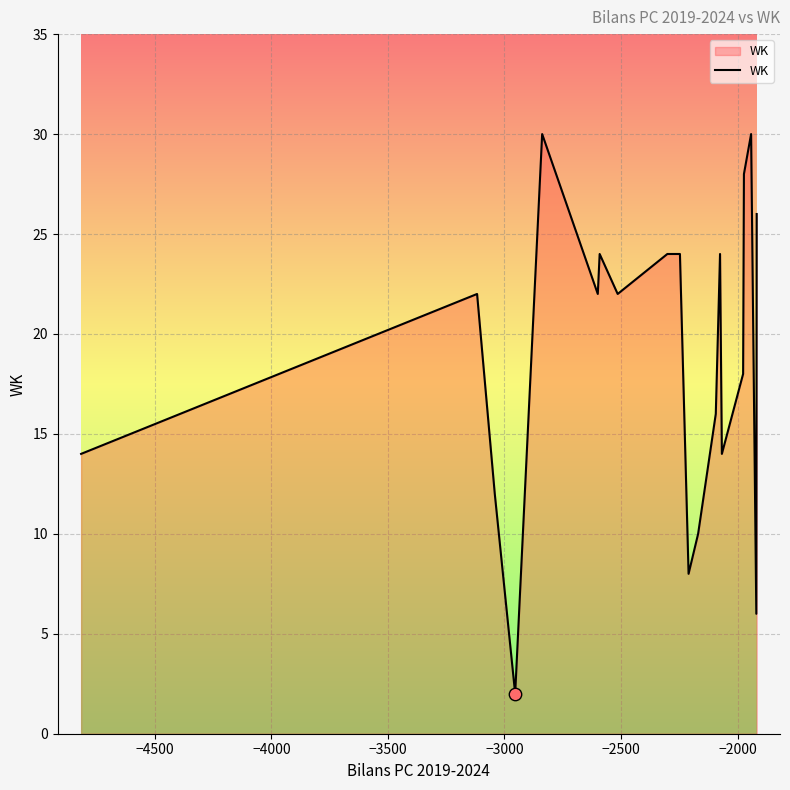

What is the difference between the maximum and minimum values?

28